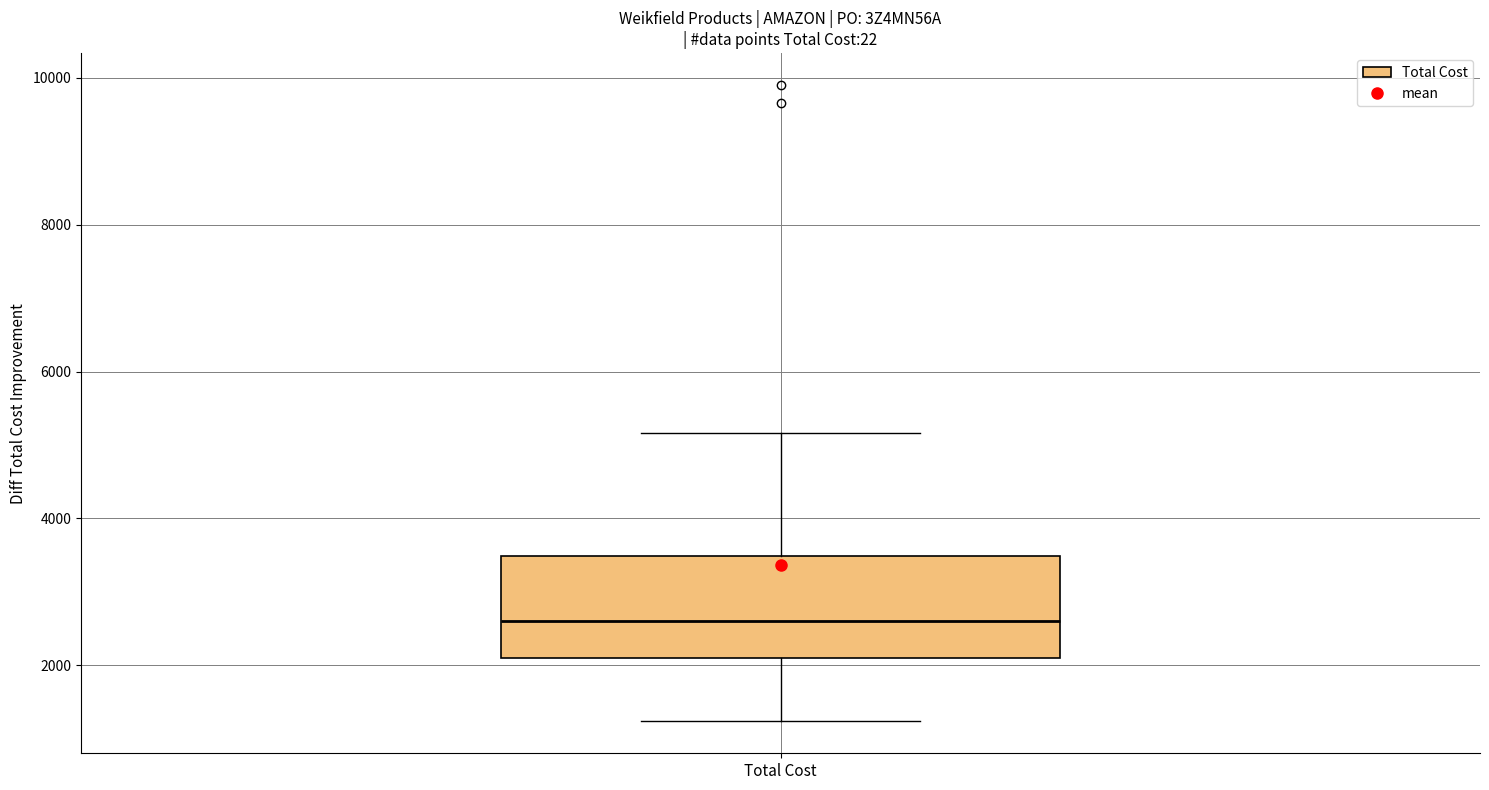

Where does the upper whisker of the box for Total Cost end on the y-axis? The values are not printed on the chart, so give them approximately, as read against the axis.

5200